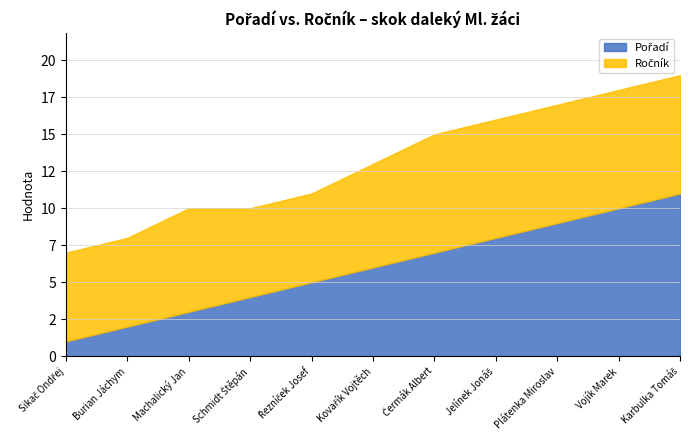

Which label corresponds to the smallest value in the chart?

Sikač Ondřej